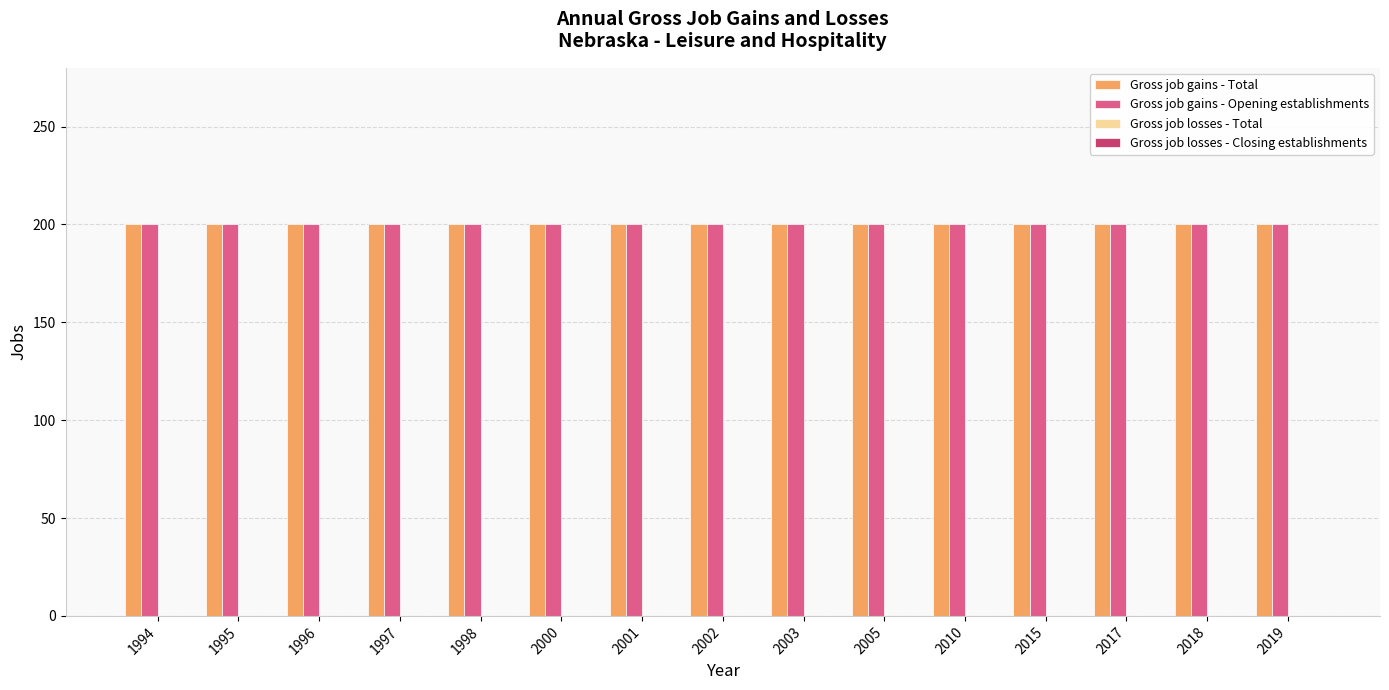

At how many categories does at least one series exceed 19?

15